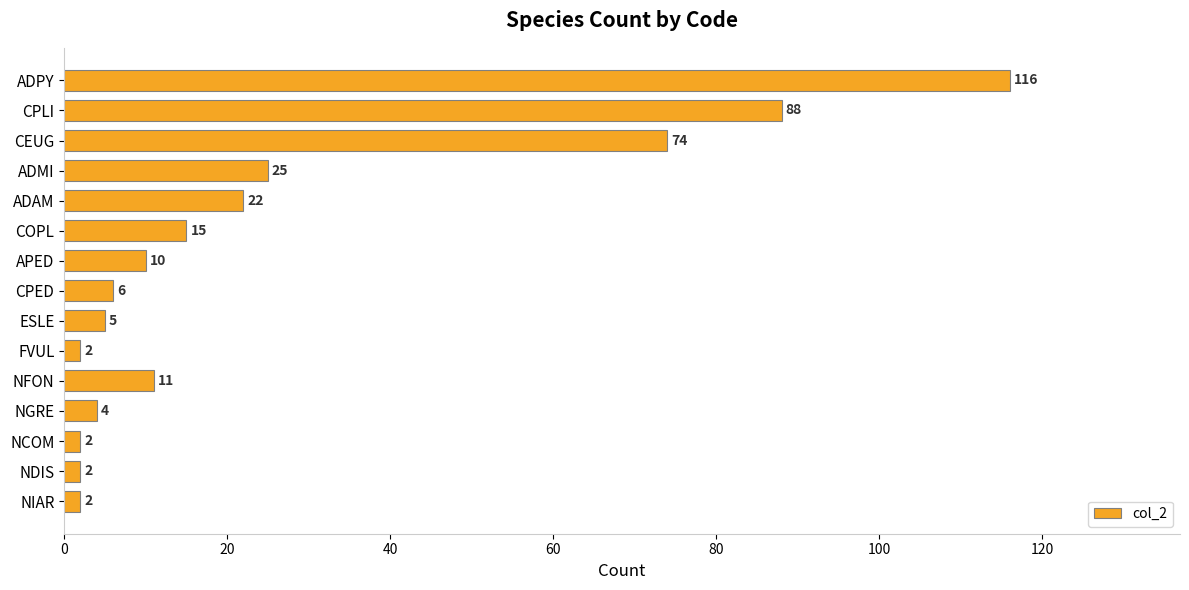

What is the greatest value displayed?

116